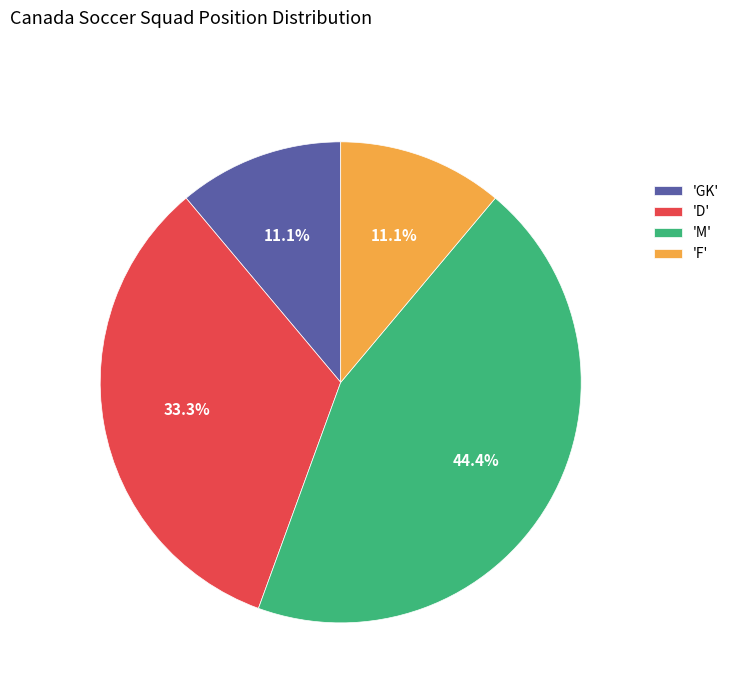

Approximately how many times larger is the value at 'GK' compared to 'F'?

1.0